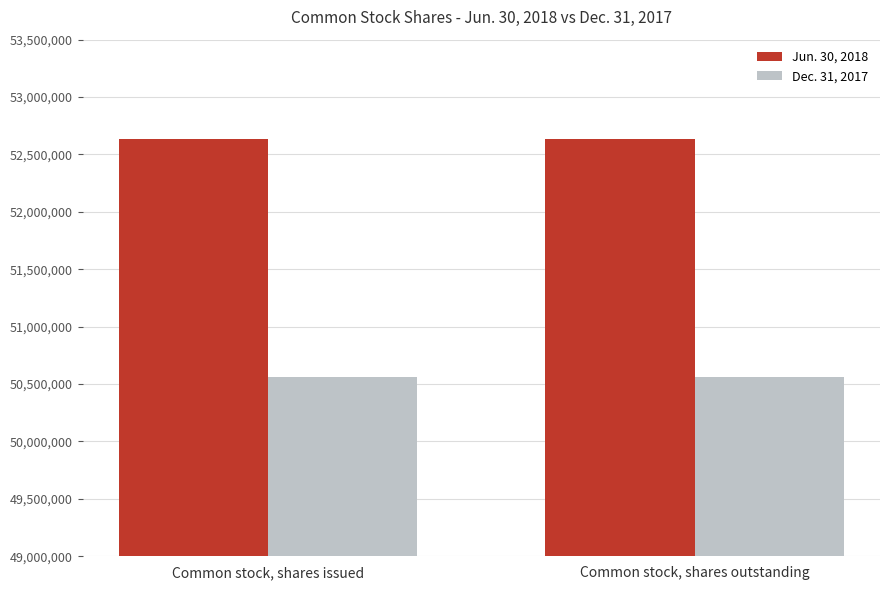

What is the difference between the highest and lowest values at Common stock, shares issued?

2072256